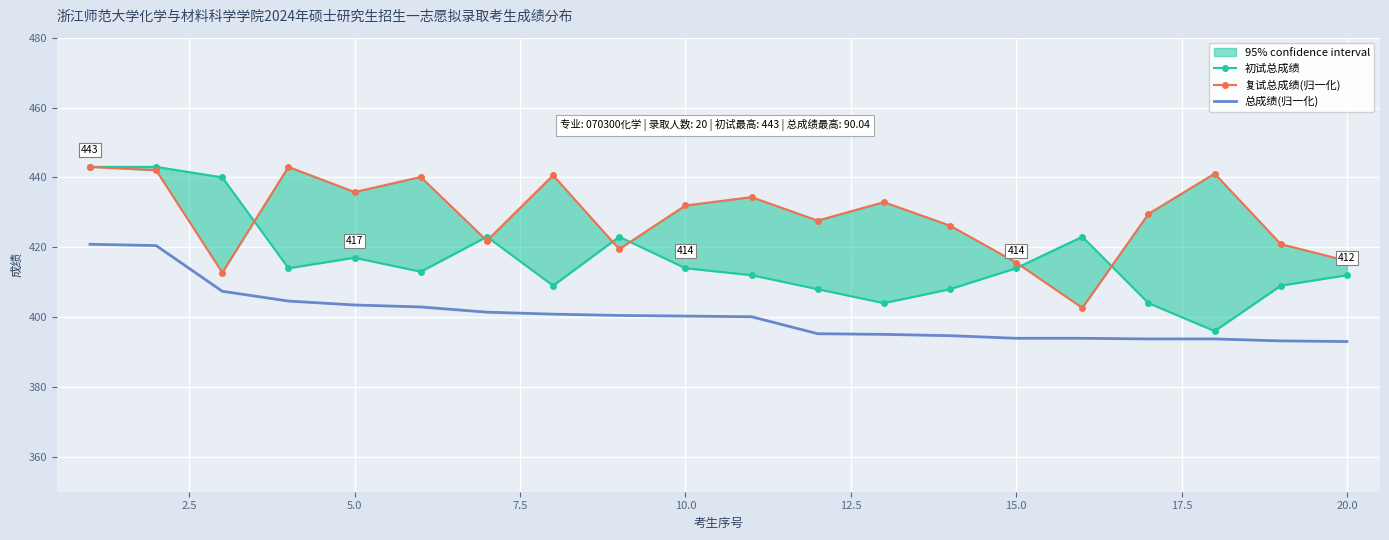

Is this an area chart (filled region under the line)?

No